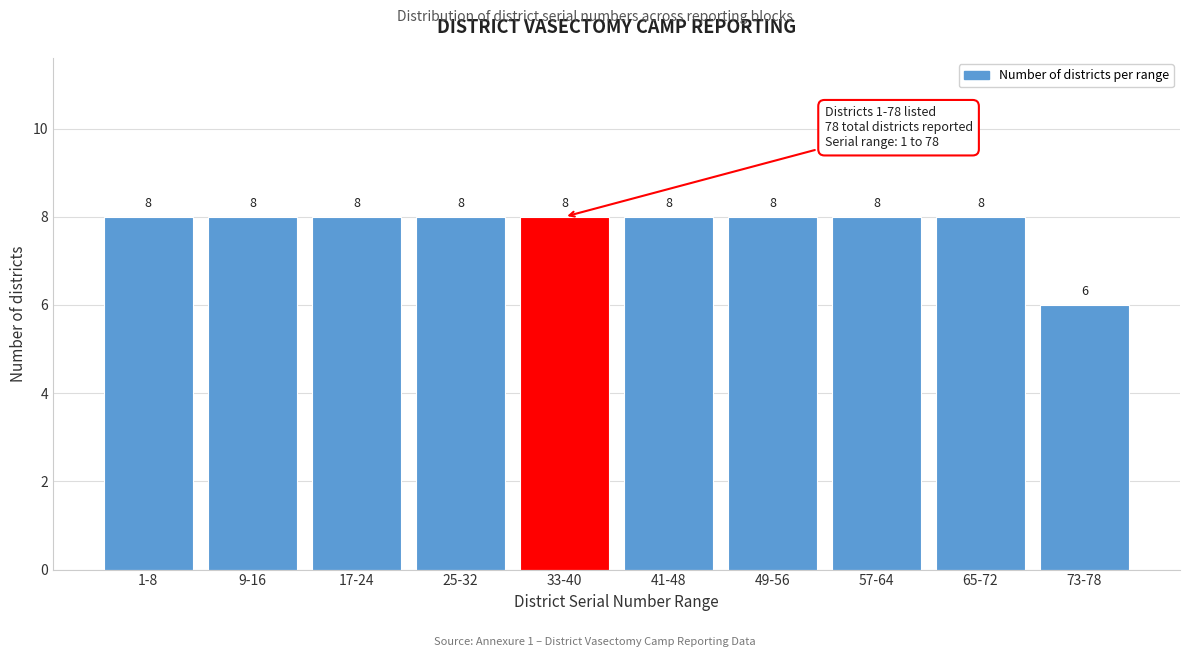

Reading right to left, what are all the values shown in this chart?

73-78=6	65-72=8	57-64=8	49-56=8	41-48=8	33-40=8	25-32=8	17-24=8	9-16=8	1-8=8